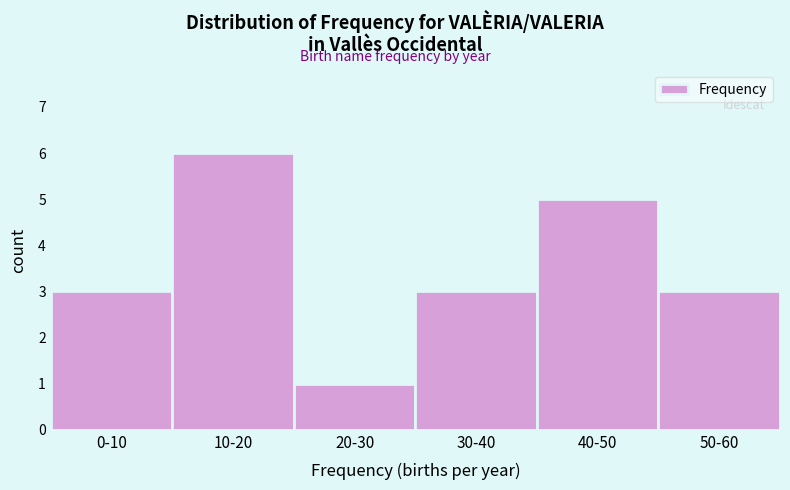

Reading left to right, transcribe all the data shown in this chart.

0-10=3	10-20=6	20-30=1	30-40=3	40-50=5	50-60=3